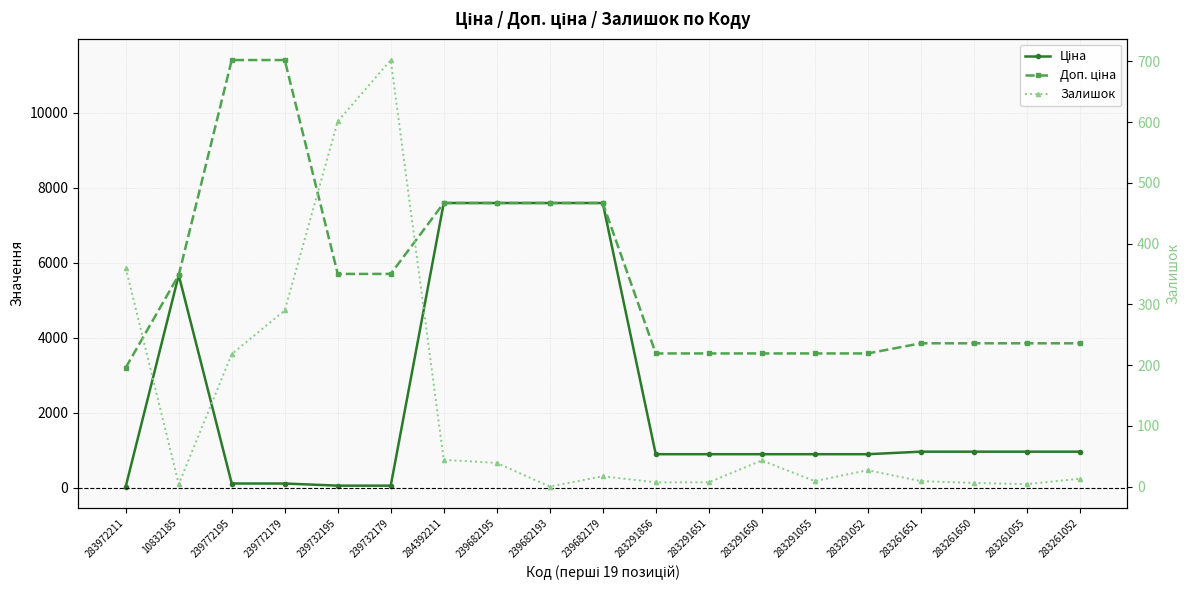

What is the label of the 3rd point from the right?

283261650